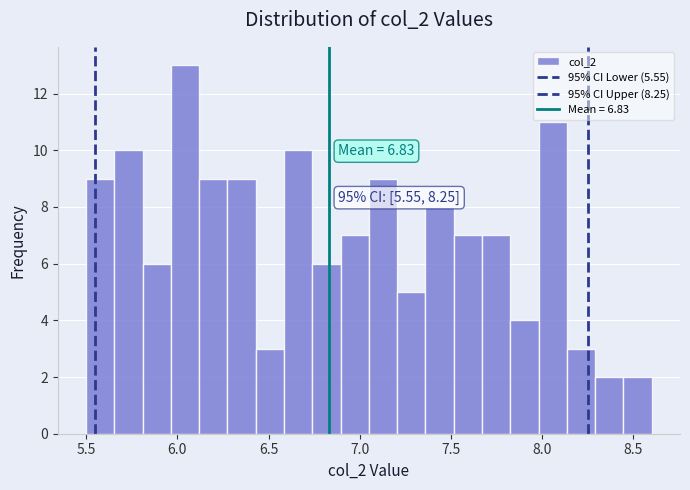

Read against the x-axis, roughly where is the centre of the tallest bar?

6.05